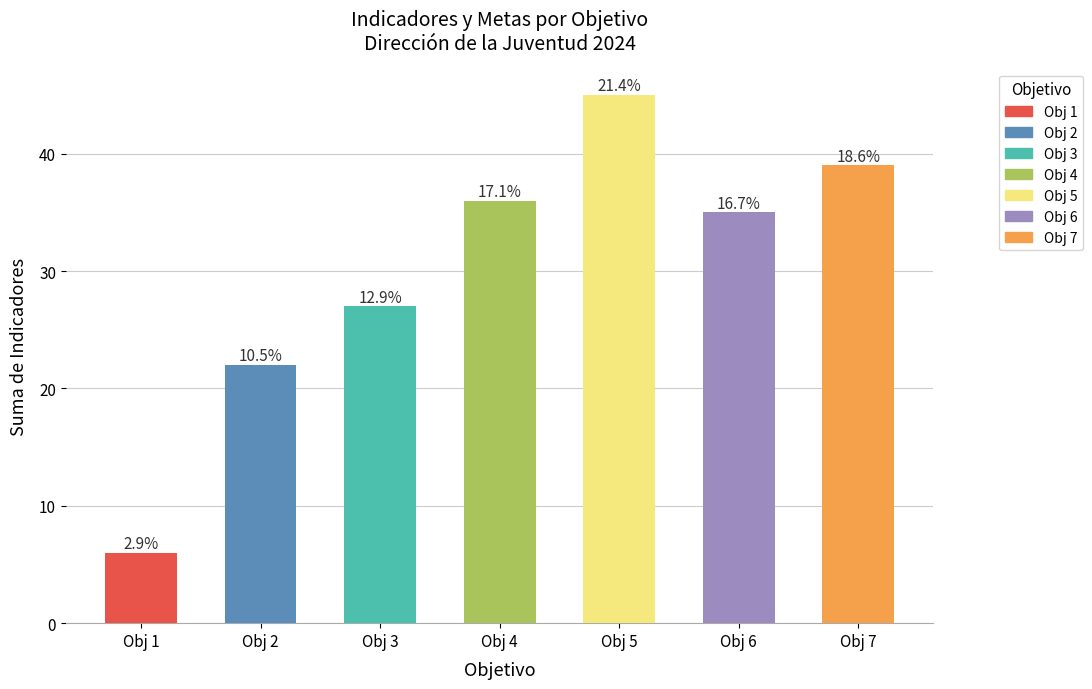

Are the bars horizontal?

No